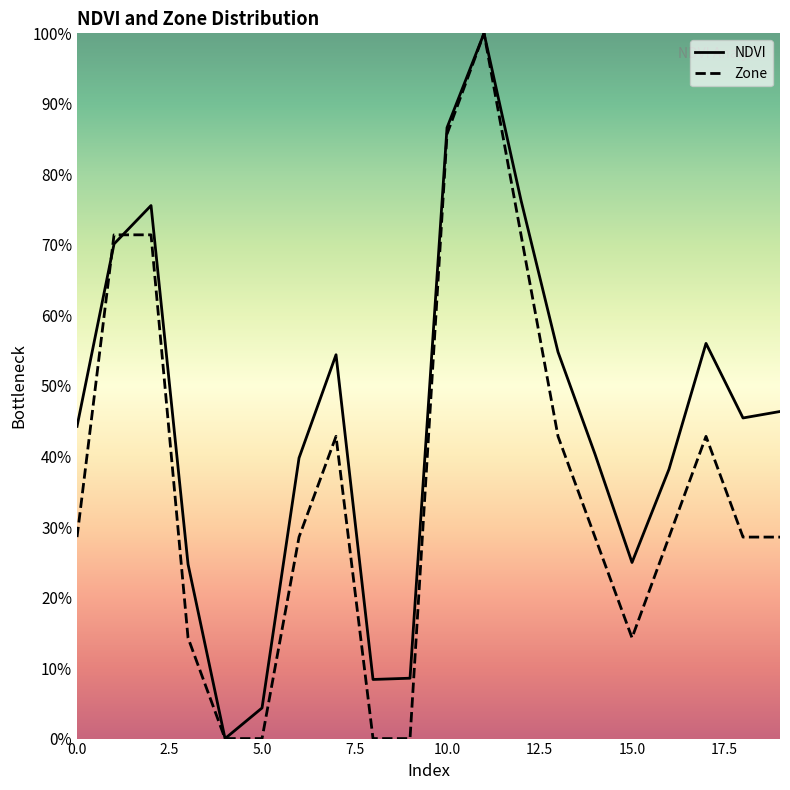

How many categories are shown in the chart?

20